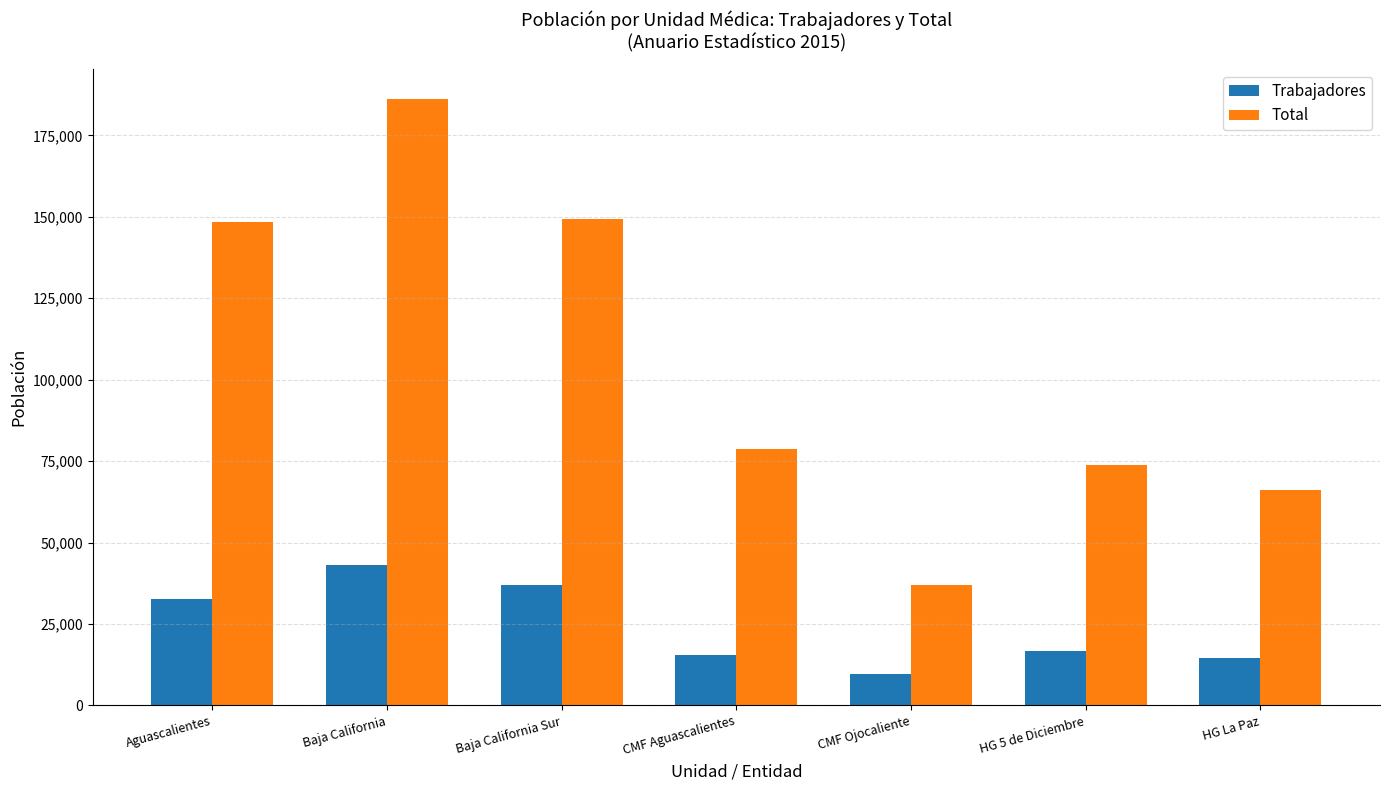

Which series changed the most between Baja California Sur and HG La Paz?

Total